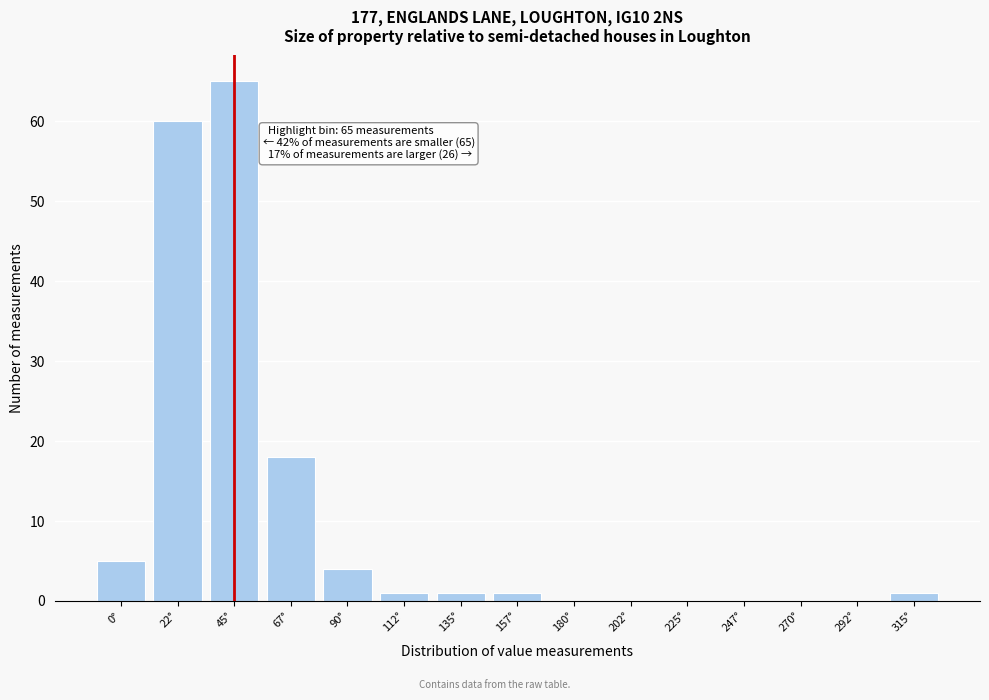

Reading left to right, transcribe all the data shown in this chart.

0°=5	22°=60	45°=65	67°=18	90°=4	112°=1	135°=1	157°=1	180°=0	202°=0	225°=0	247°=0	270°=0	292°=0	315°=1